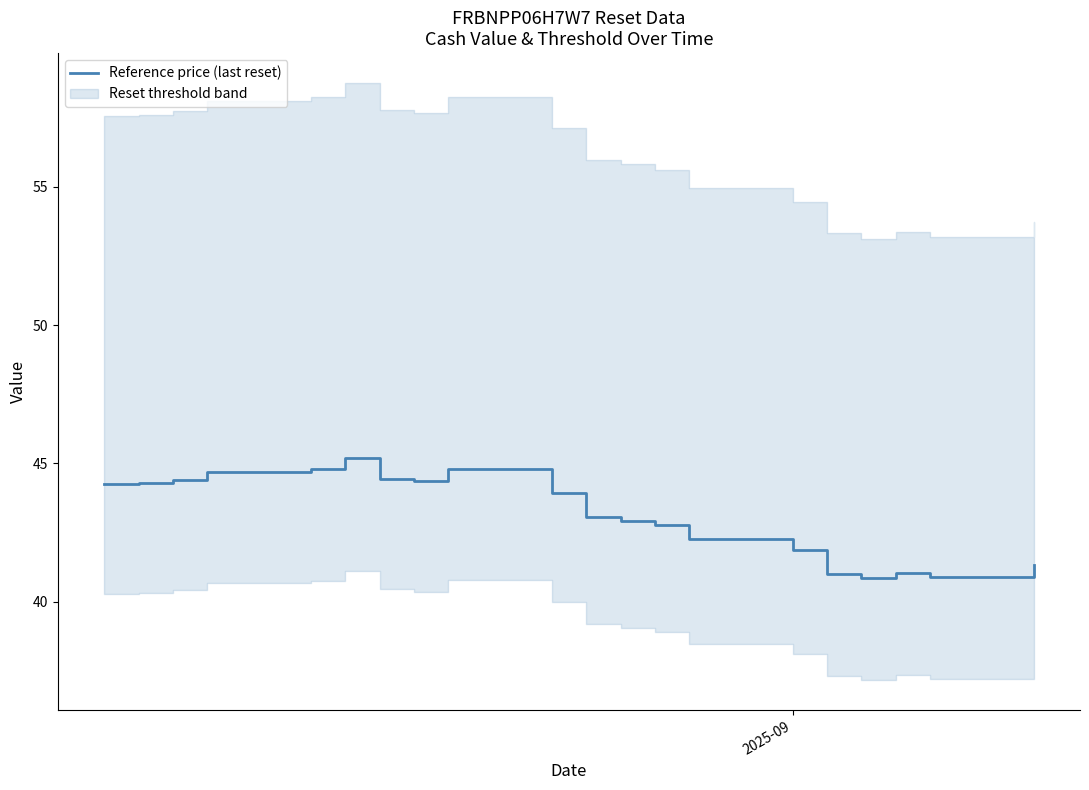

What is the value of the 16th point from the left?

41.0